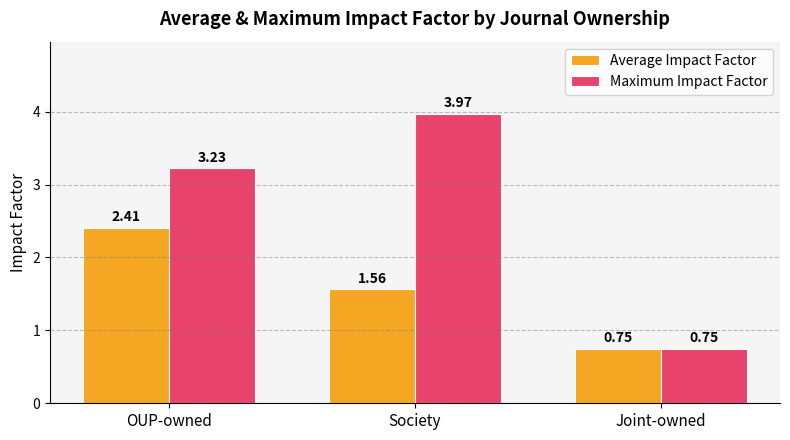

Does the chart contain any negative values?

No